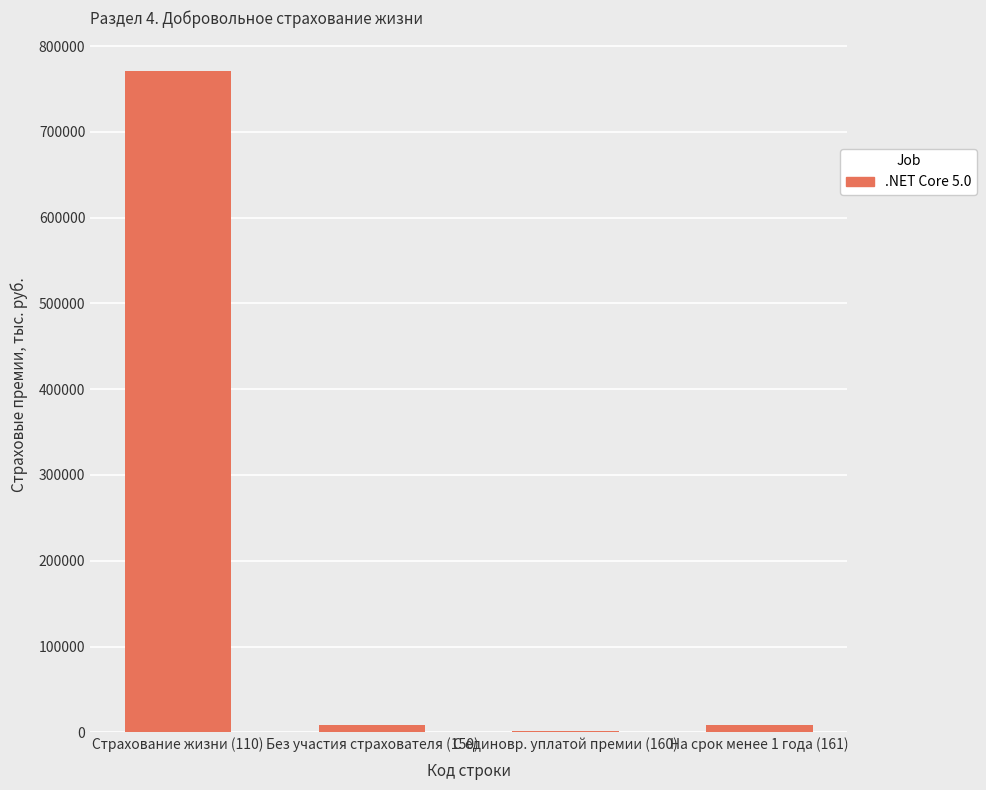

What is the maximum value shown in the chart?

771386.8